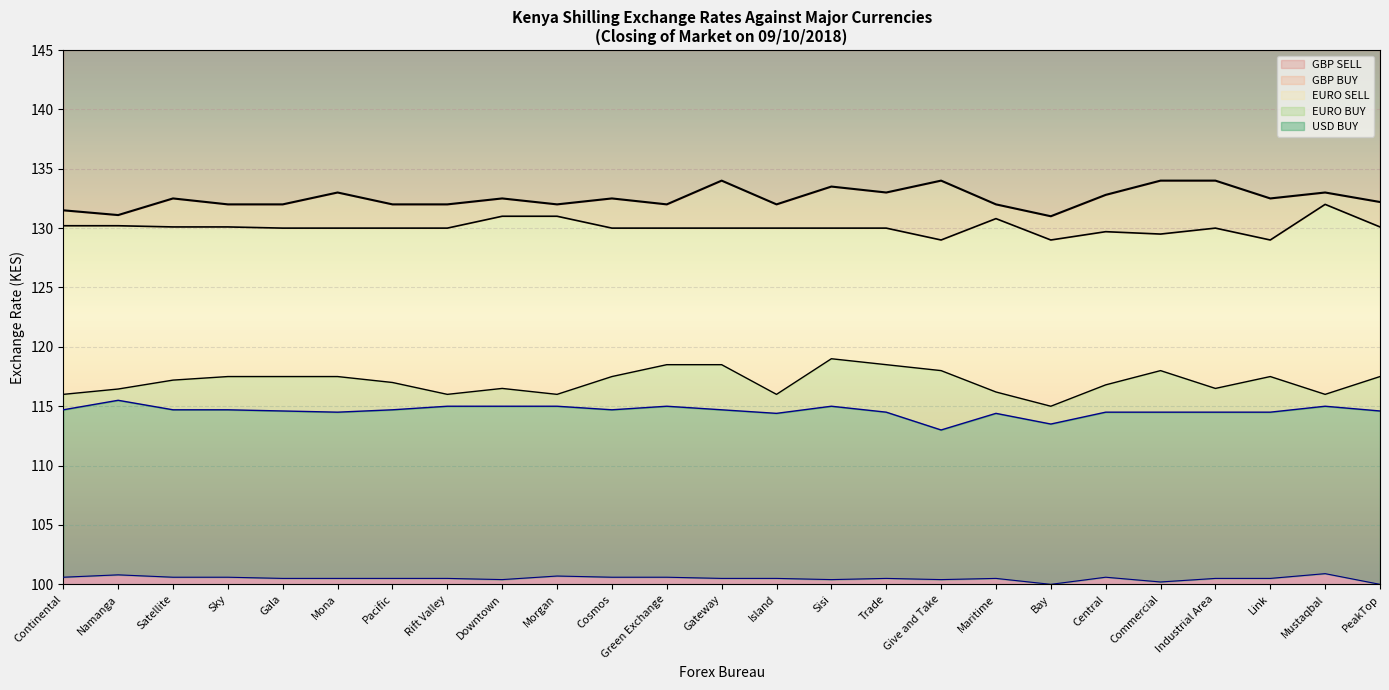

At which label does EURO SELL reach its minimum?

Bay